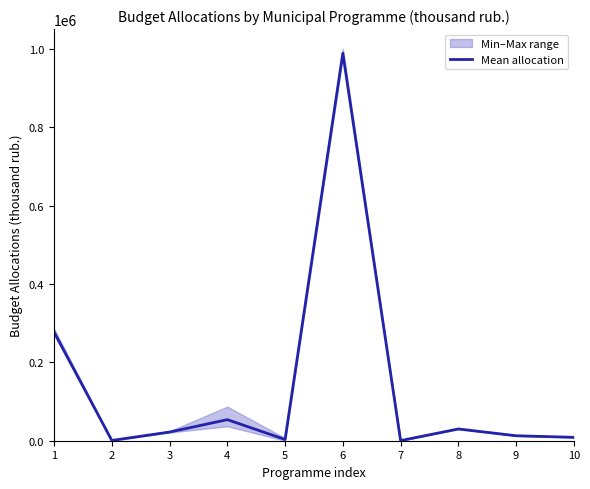

How many distinct data groups are displayed?

1